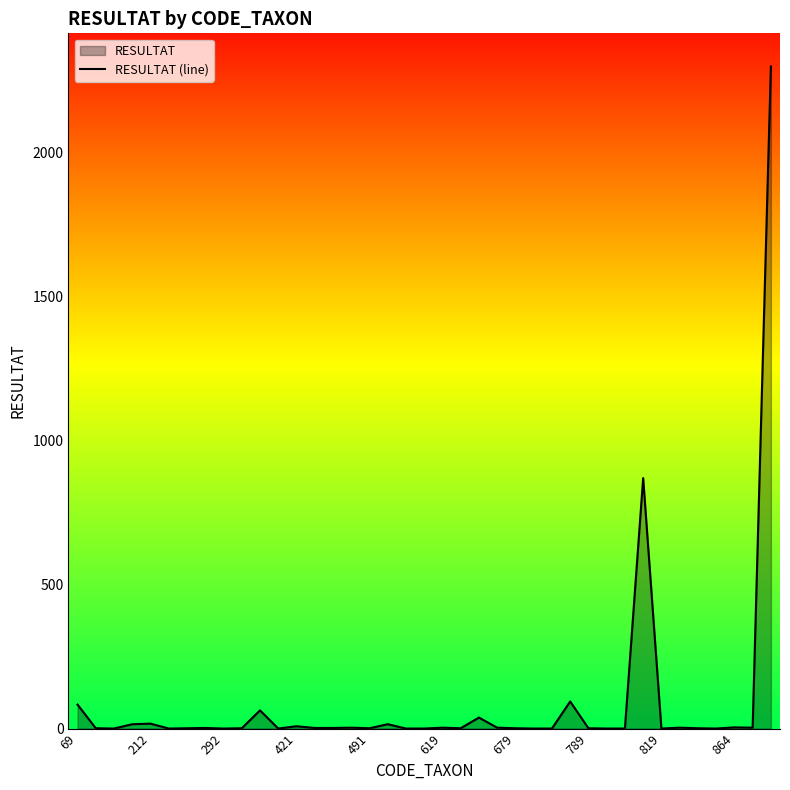

Reading right to left, extract all data points from this chart.

2297	3	4	0	1	3	0	869	0	0	1	94	0	0	1	3	38	1	3	0	0	15	1	3	2	2	8	0	63	1	0	2	1	0	17	15	0	1	83